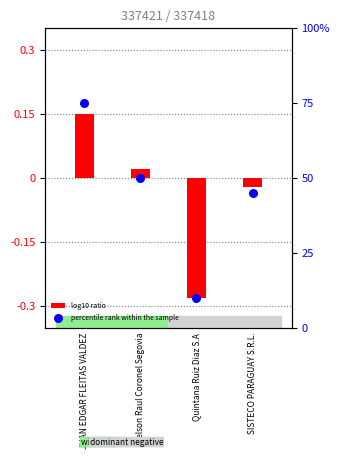

At which category is the sum across all series the highest?

JUAN EDGAR FLEITAS VALDEZ